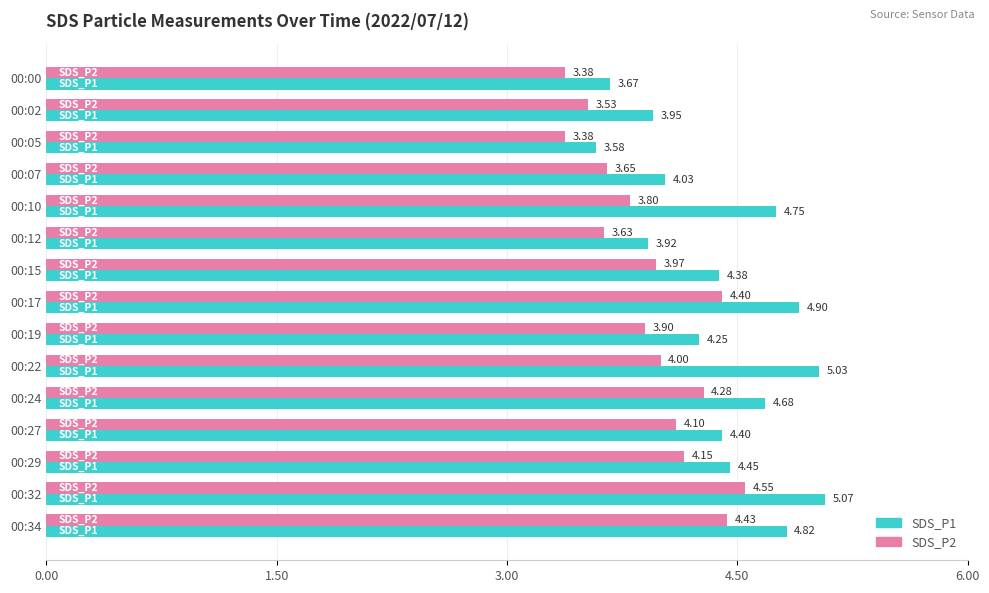

Which series changed the most between 00:15 and 00:34?

SDS_P2